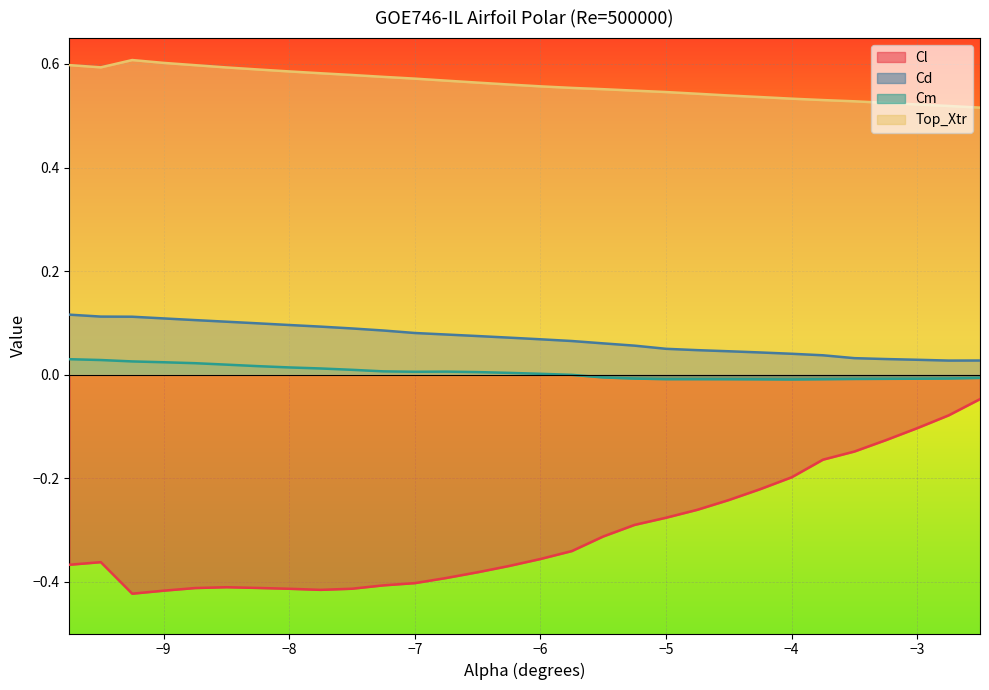

What is the sum of the Top_Xtr values at -3.75 and -3.0?

1.1